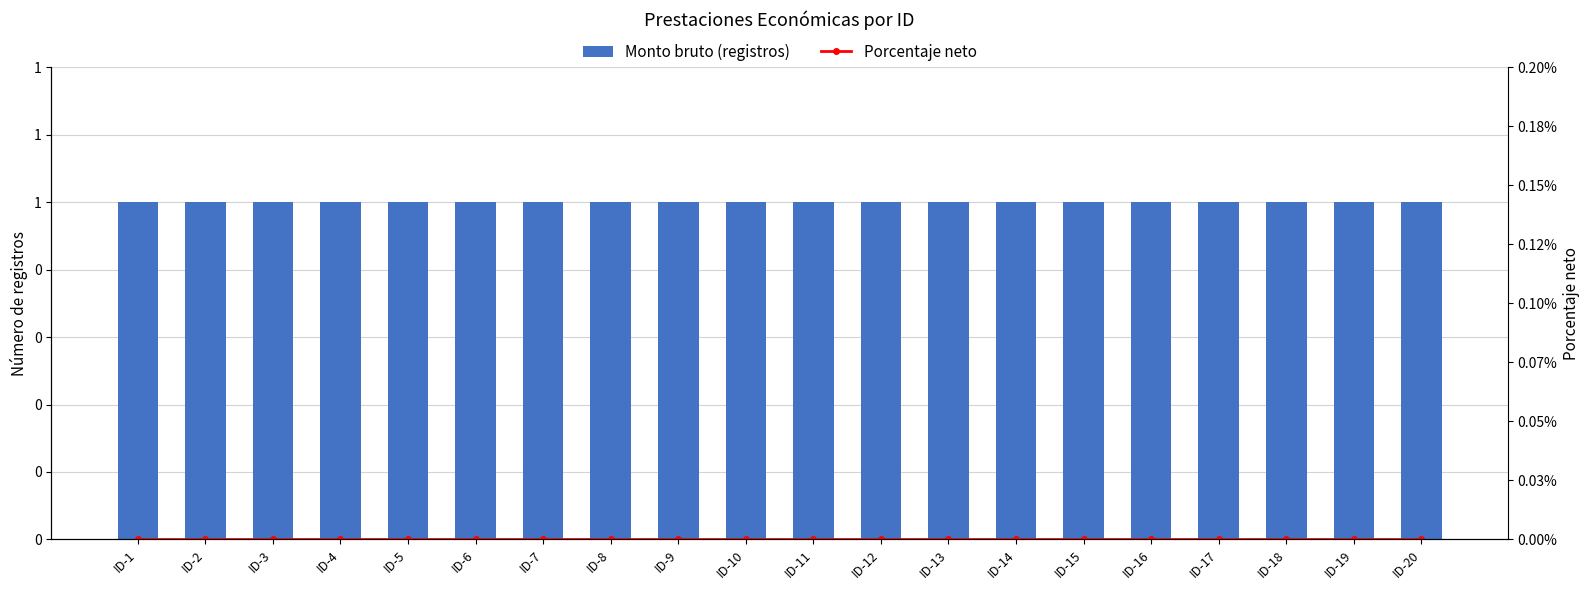

At how many categories does at least one series exceed 0?

20